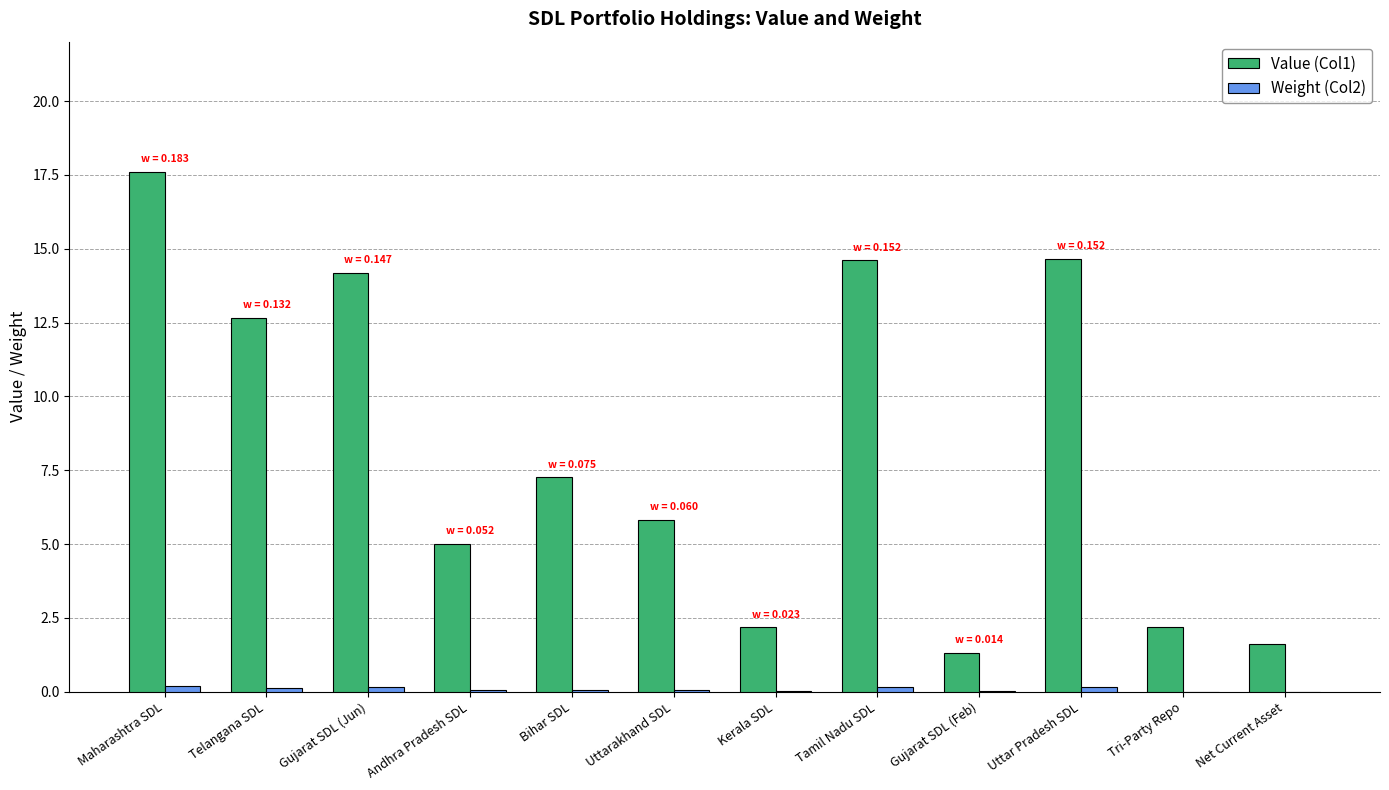

How many groups of bars are there?

12